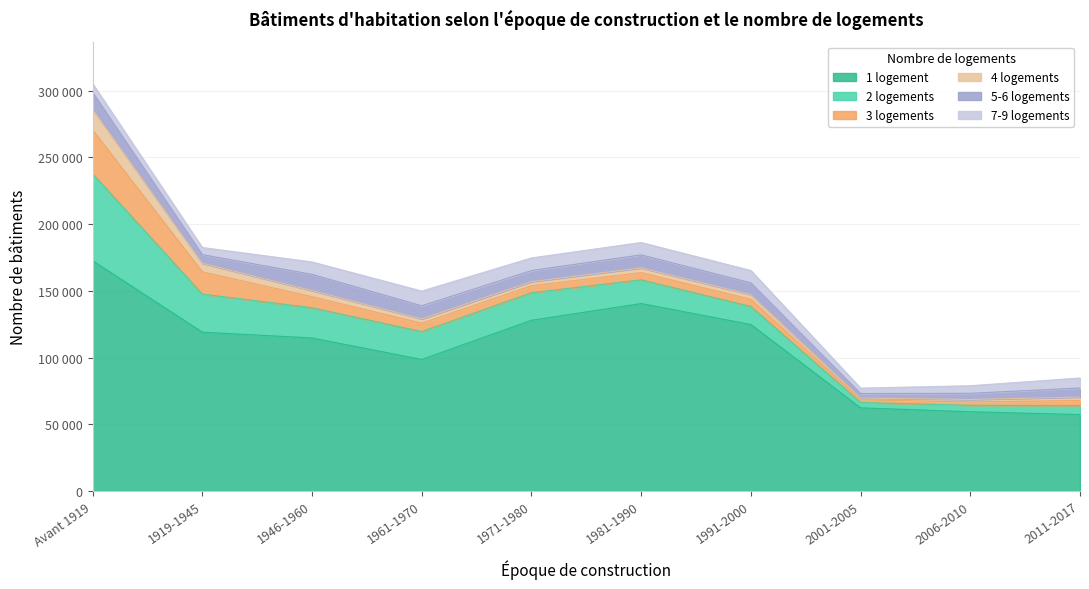

Reading left to right, list all the values displayed in this chart.

1 logement: Avant 1919=172595	1919-1945=119043	1946-1960=114697	1961-1970=98559	1971-1980=127951	1981-1990=140506	1991-2000=124771	2001-2005=62325	2006-2010=59384	2011-2017=57289
2 logements: Avant 1919=65235	1919-1945=28562	1946-1960=22644	1961-1970=20948	1971-1980=20666	1981-1990=17764	1991-2000=13552	2001-2005=4033	2006-2010=4843	2011-2017=6710
3 logements: Avant 1919=32859	1919-1945=16677	1946-1960=8291	1961-1970=6270	1971-1980=5274	1981-1990=5439	1991-2000=5388	2001-2005=1924	2006-2010=2549	2011-2017=3815
4 logements: Avant 1919=15496	1919-1945=6405	1946-1960=4620	1961-1970=3225	1971-1980=2987	1981-1990=3531	1991-2000=3502	2001-2005=1378	2006-2010=1796	2011-2017=2570
5-6 logements: Avant 1919=12777	1919-1945=6502	1946-1960=12143	1961-1970=9828	1971-1980=8355	1981-1990=9744	1991-2000=8814	2001-2005=3418	2006-2010=4637	2011-2017=6806
7-9 logements: Avant 1919=6458	1919-1945=5336	1946-1960=9289	1961-1970=11036	1971-1980=9478	1981-1990=9275	1991-2000=9250	2001-2005=4036	2006-2010=5710	2011-2017=7517